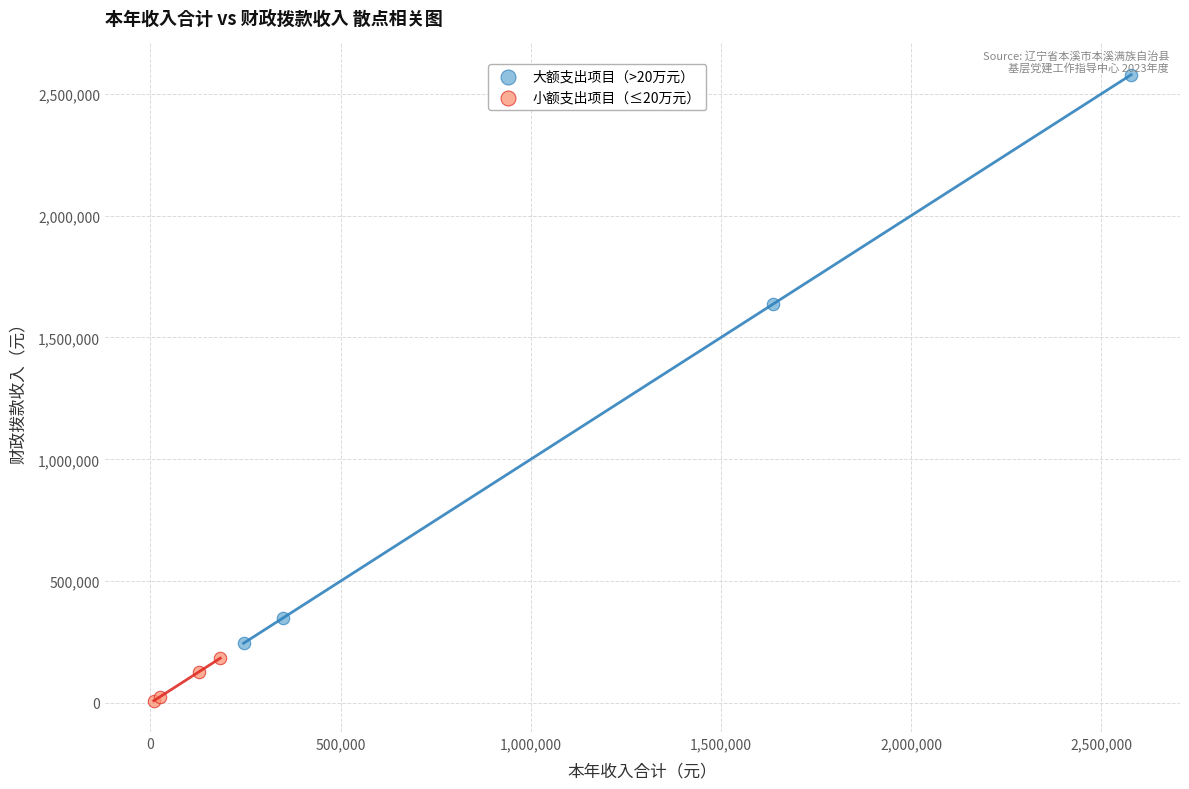

Which series has the widest spread of Y values?

大额支出项目（>20万元）